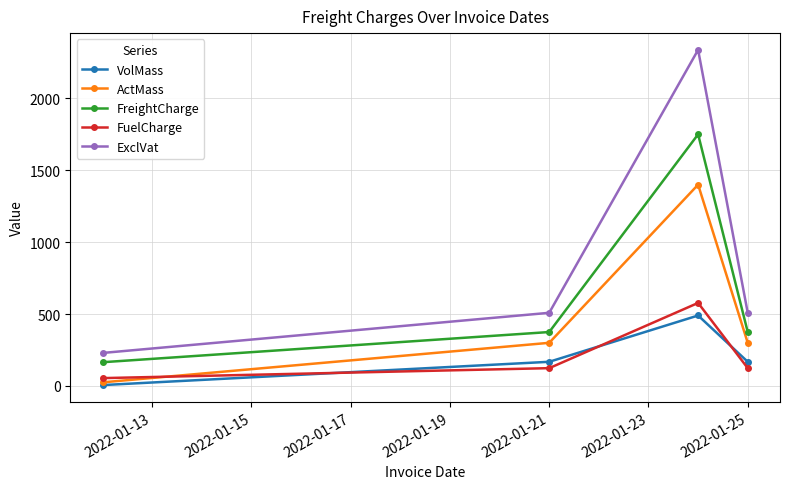

True or false: FreightCharge and ActMass intersect in this chart.

False